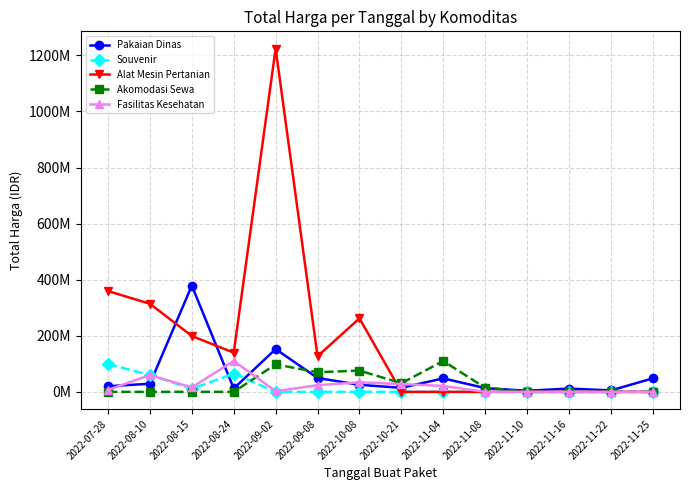

What is the difference between the Pakaian Dinas values at 2022-11-25 and 2022-09-02?

104337000